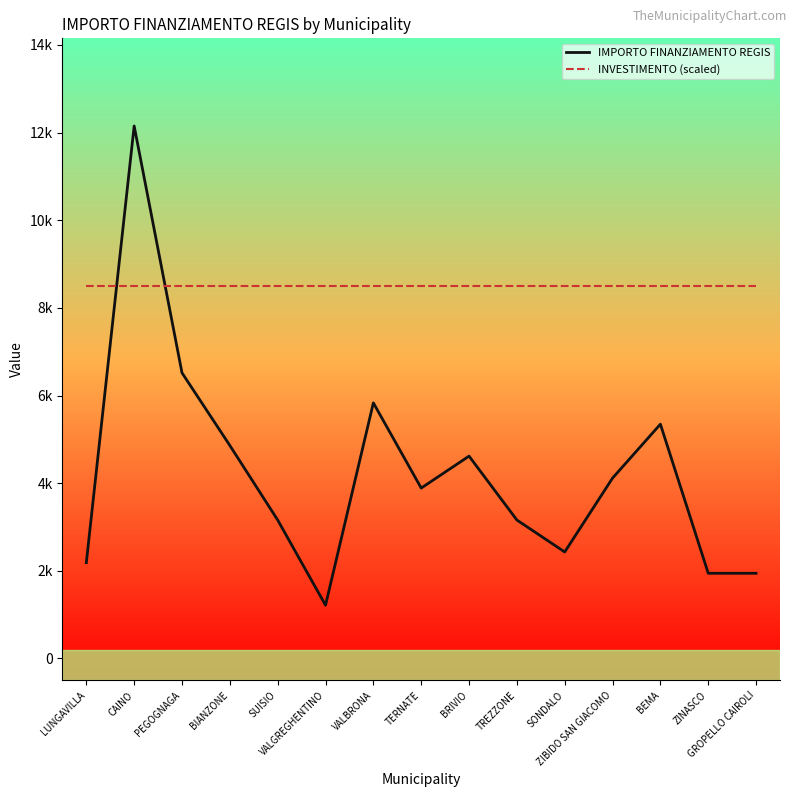

At which category is the sum across all series the highest?

CAINO